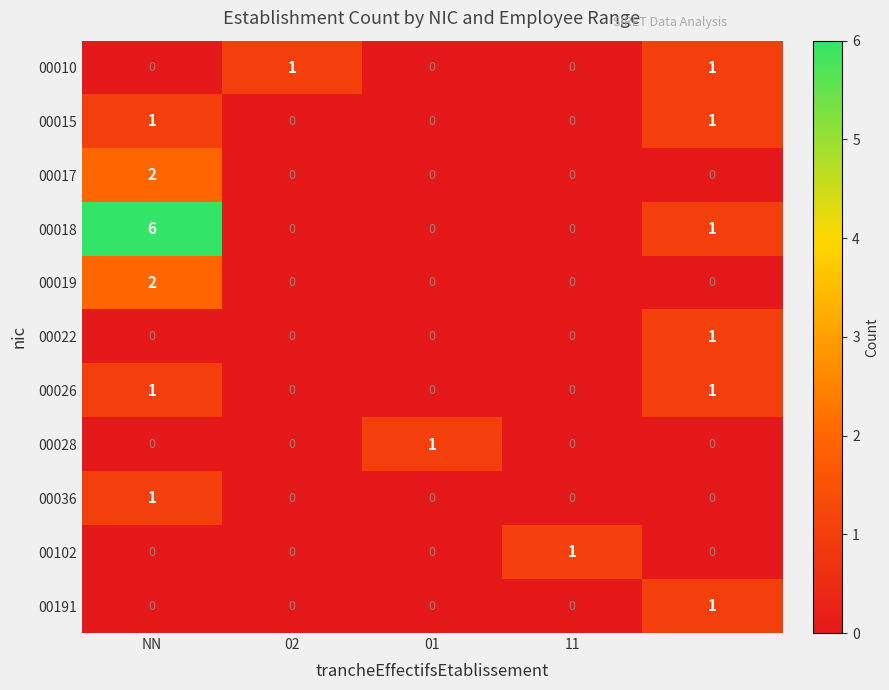

Which series has the widest spread of values?

00018